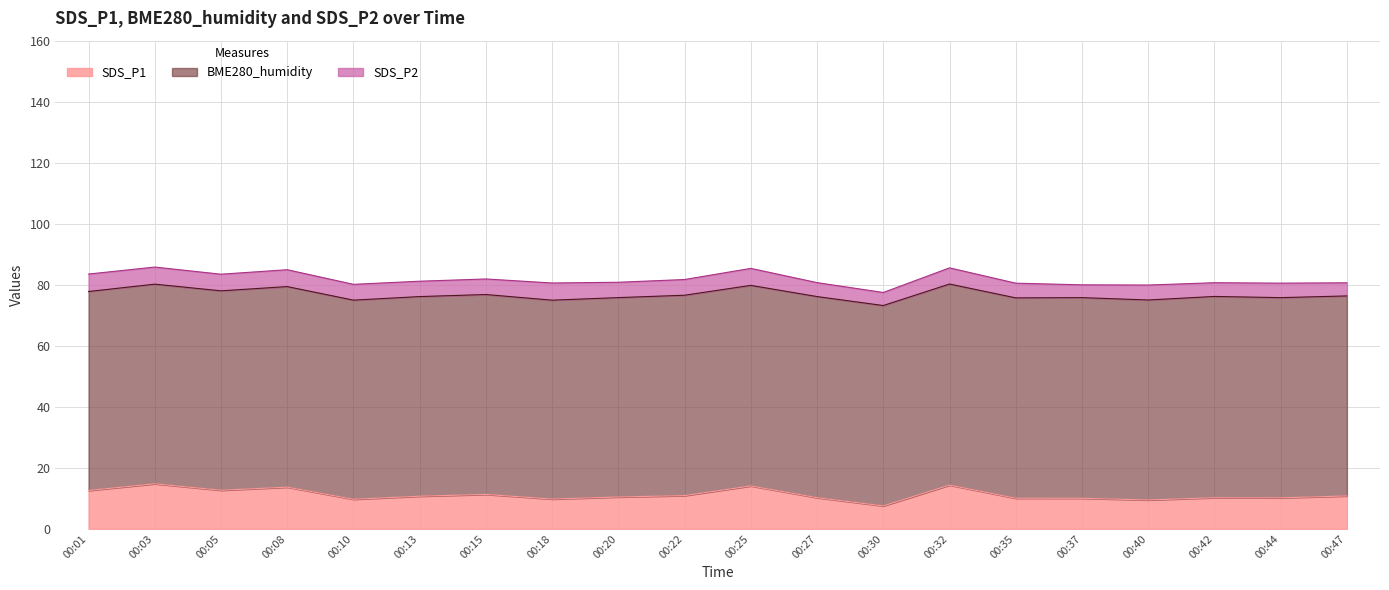

How many data points does each series have?

20